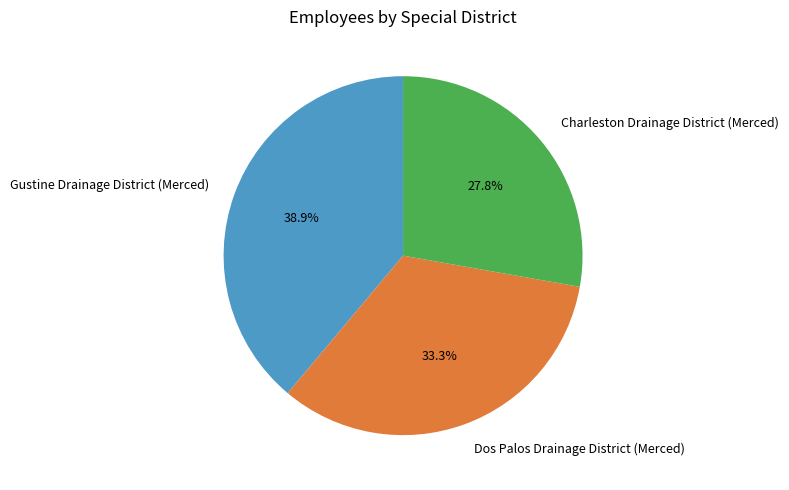

To the nearest percent, what is the average slice percentage?

33%